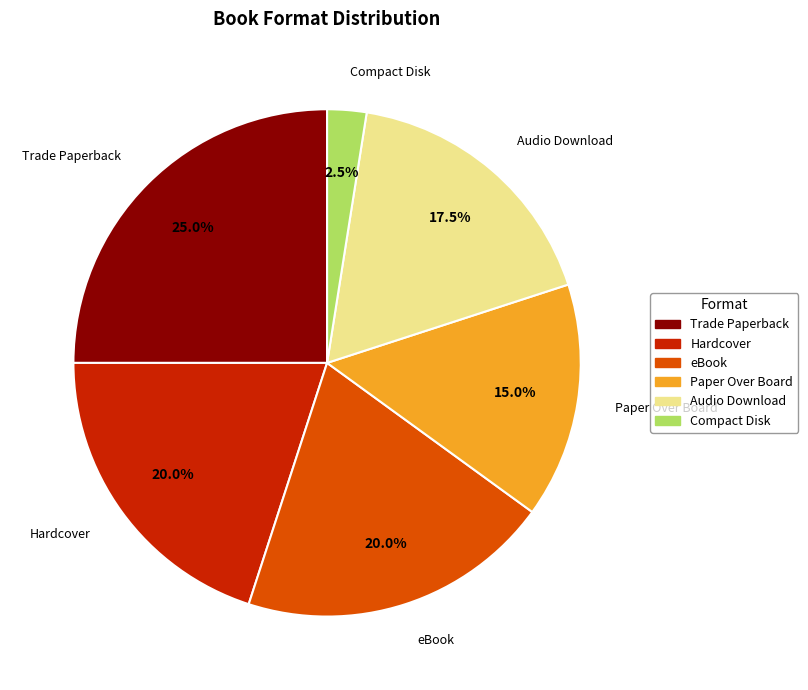

How many slices are in this pie chart?

6